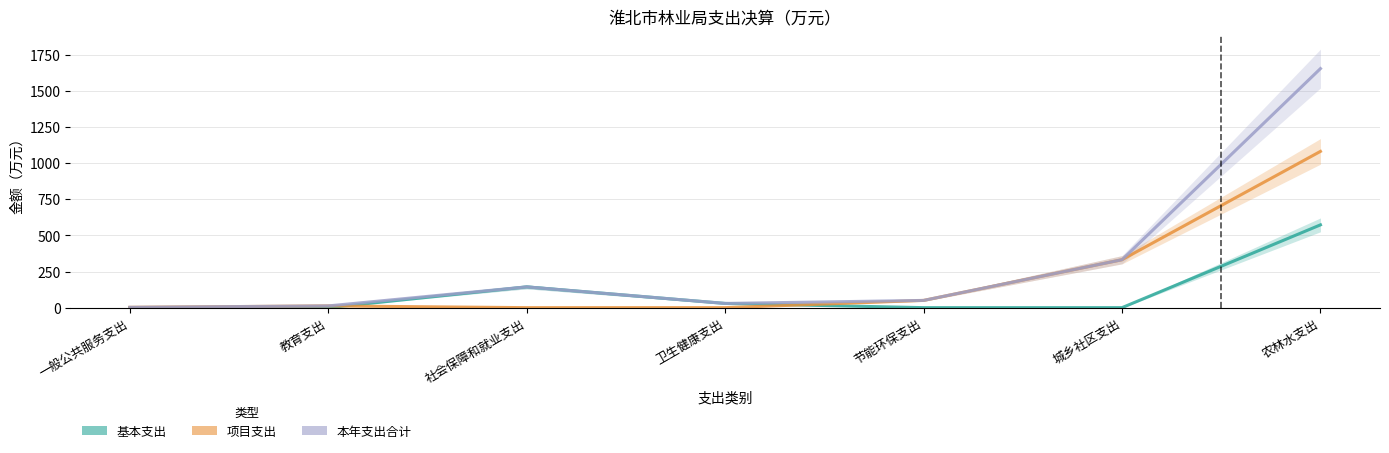

What is the difference between the 本年支出合计 values at 农林水支出 and 卫生健康支出?

1625.1